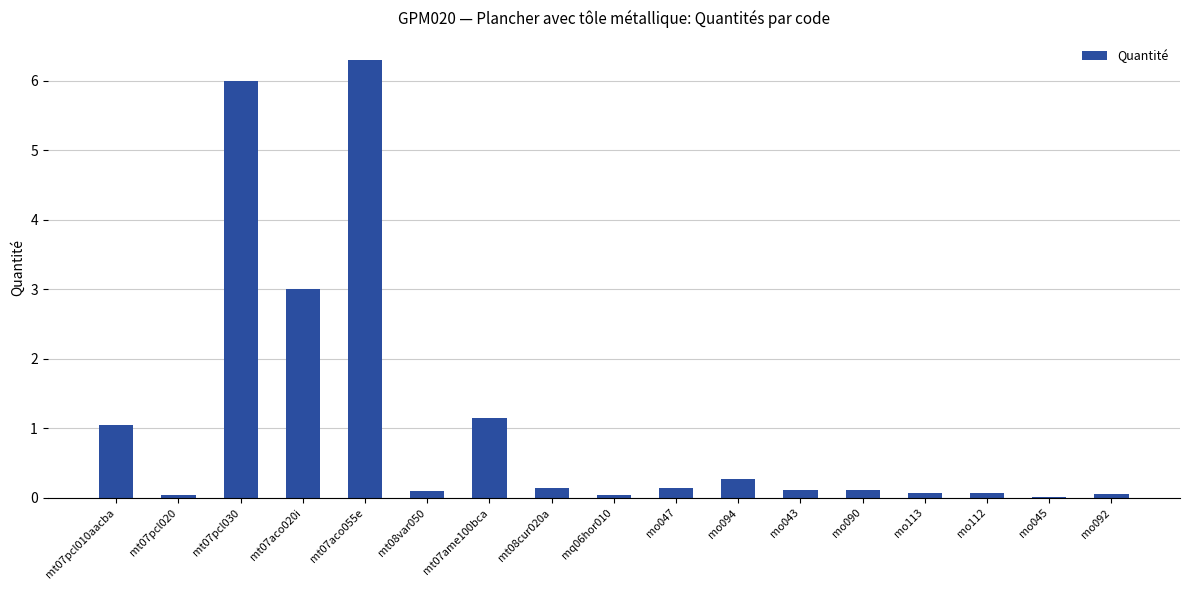

Is it true that the value at mt07pcl010aacba is 0.7?

False